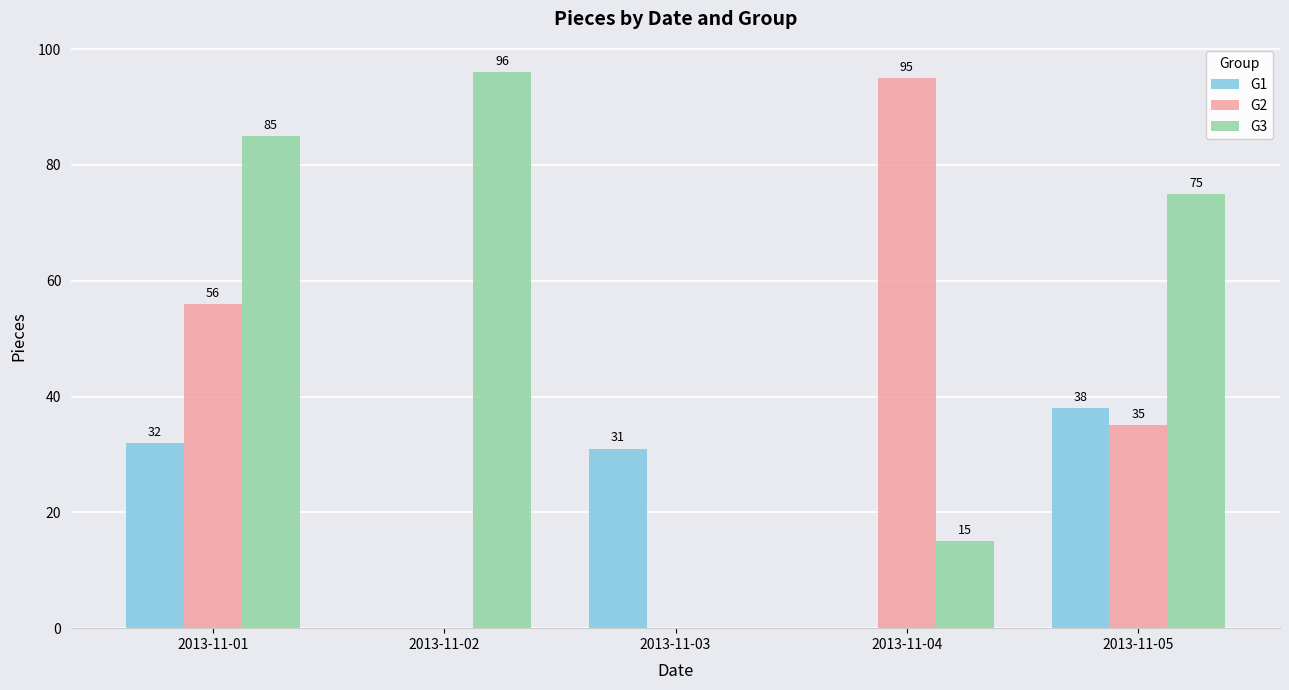

Which series has the largest total across all categories?

G3